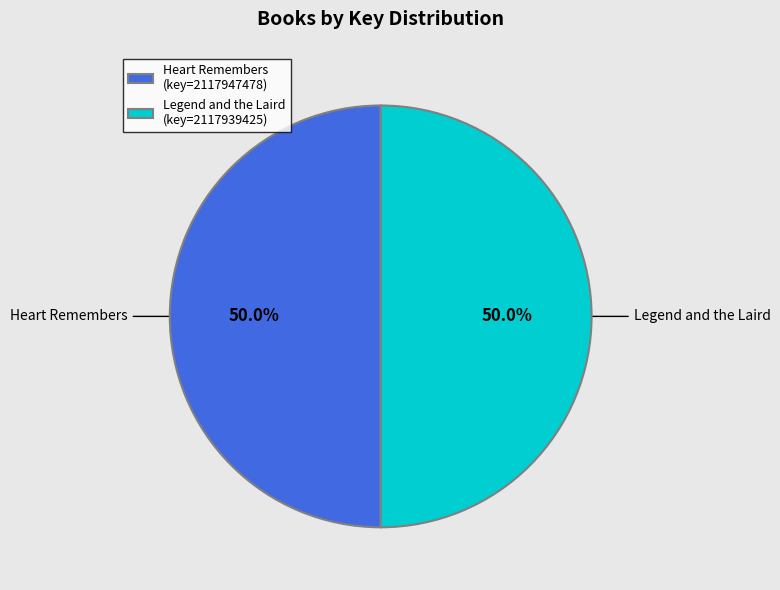

Combined, what portion of the pie is Heart Remembers and Legend and the Laird?

100.0%